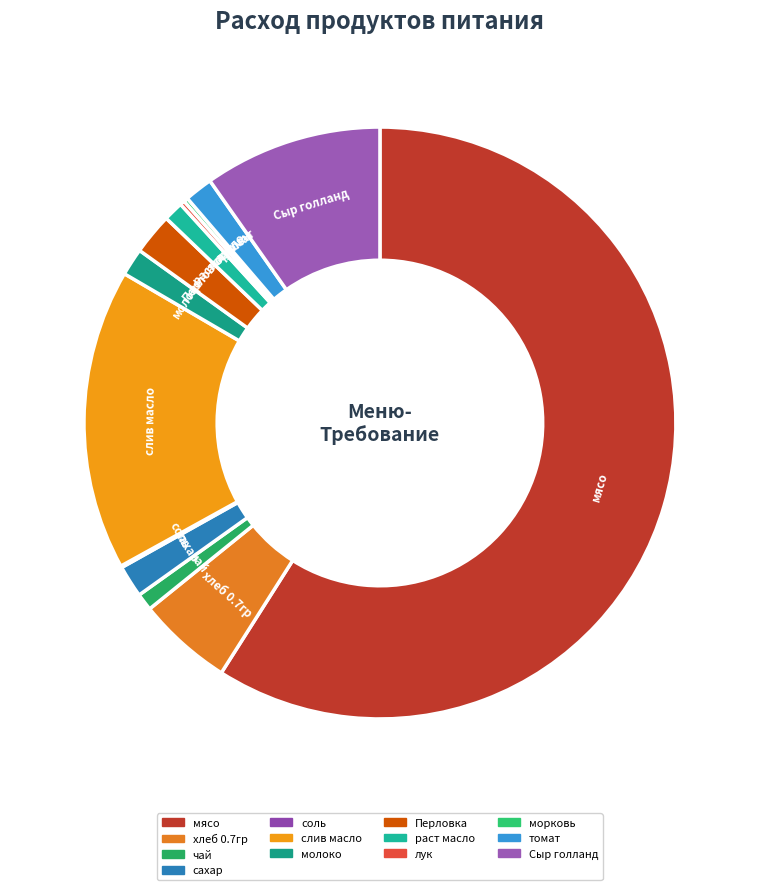

Is it true that чай is 11% of the pie?

False